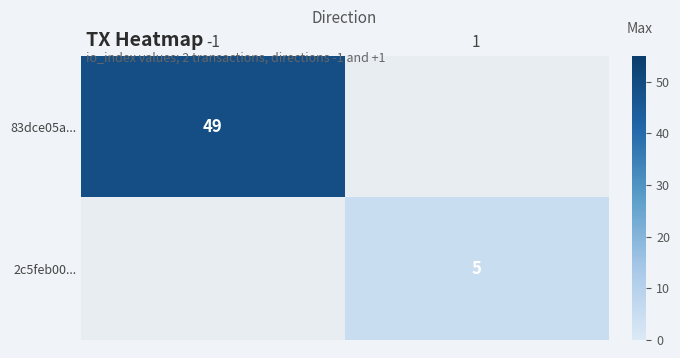

The value of 2c5feb00... at 1 is 8. True or false?

False